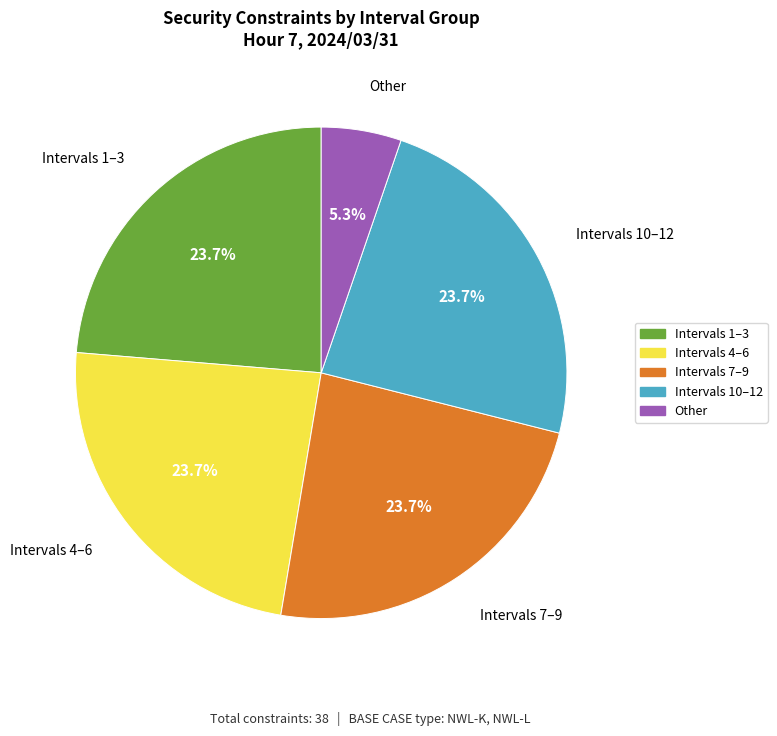

Count the number of slices in the pie.

5